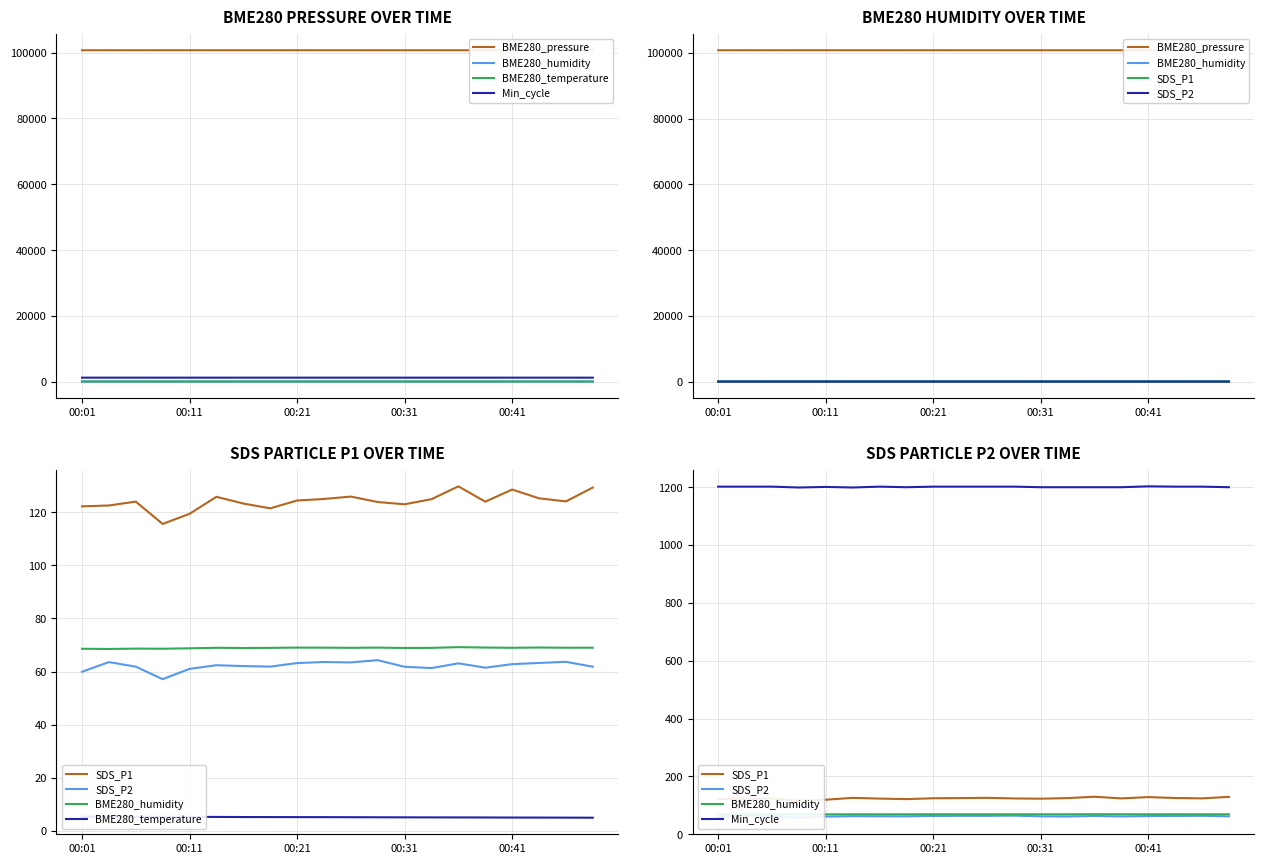

True or false: Min_cycle and BME280_temperature cross at least once.

False